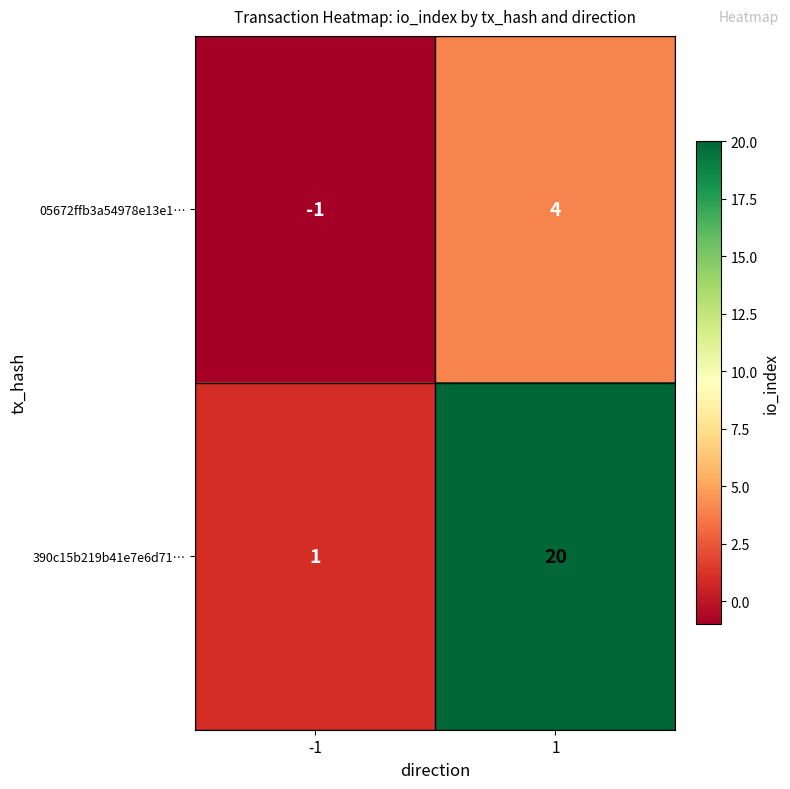

Rank the series by their maximum value, from highest to lowest.

390c15b219b41e7e6d71…, 05672ffb3a54978e13e1…